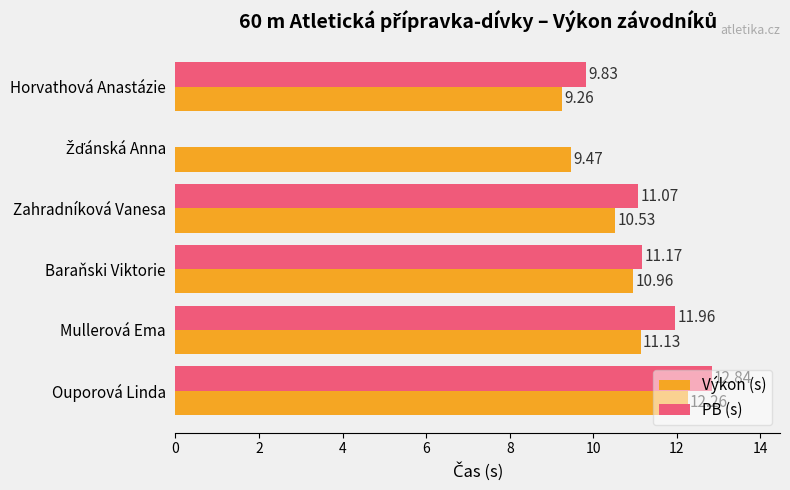

Which series changed the most between Horvathová Anastázie and Ouporová Linda?

PB (s)